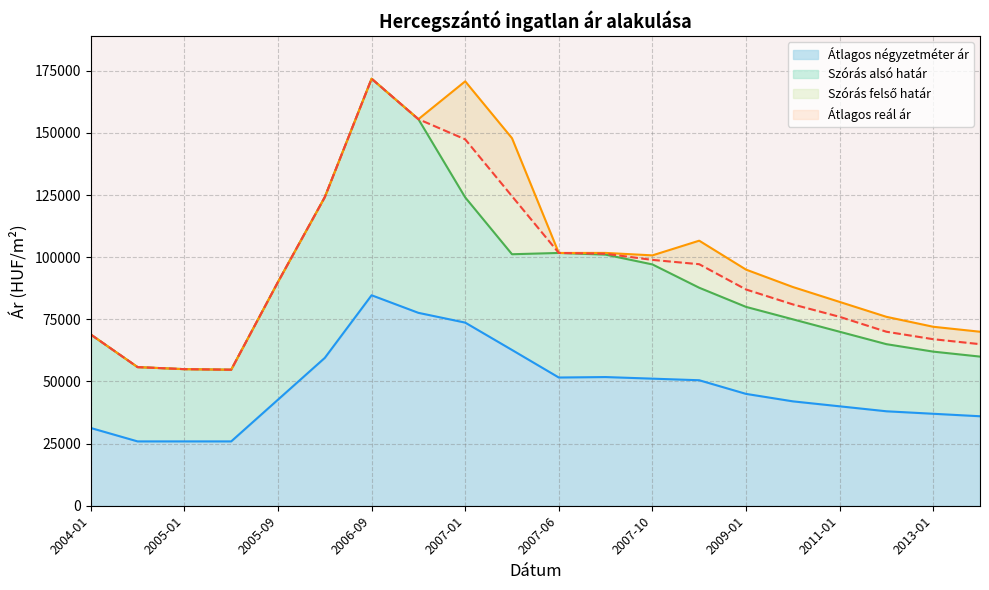

How many data points in Szórás felső határ are less than 95000?

10